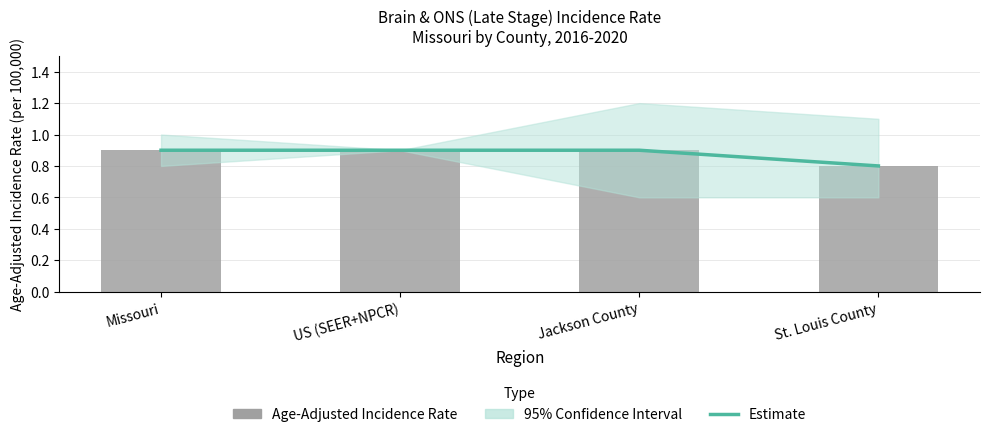

Is the value of Age-Adjusted Incidence Rate at Missouri greater than the value of Estimate at St. Louis County?

Yes